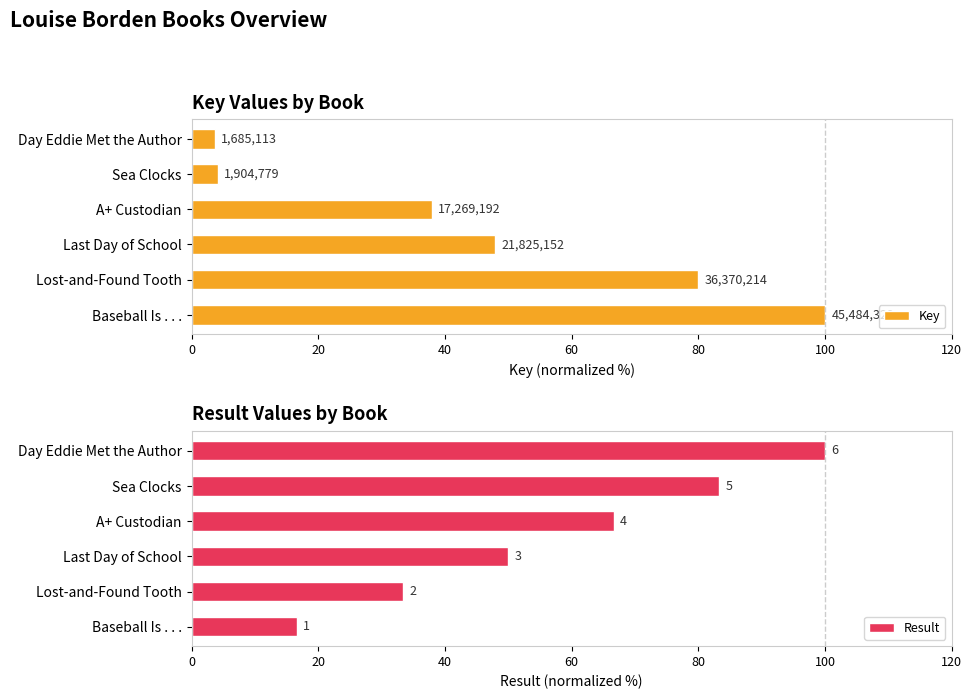

Is the value of Key at Baseball Is . . . greater than the value of Result at Baseball Is . . .?

Yes